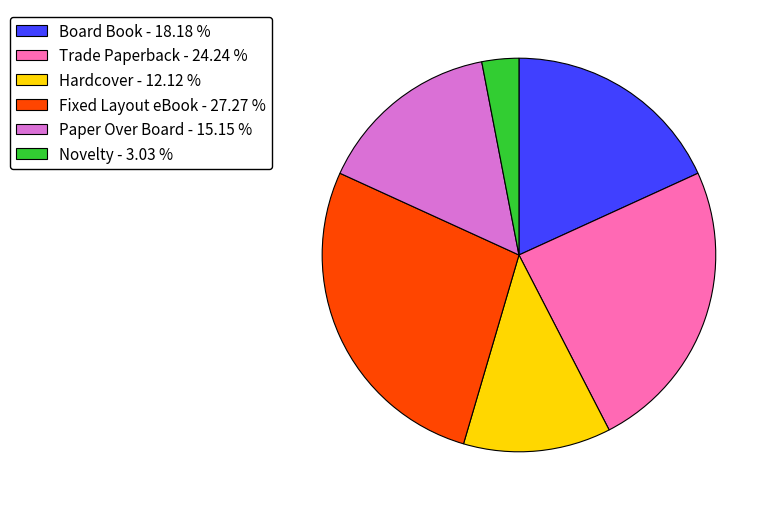

Is the sum of Novelty - 3.03 % and Paper Over Board - 15.15 % greater than half?

No